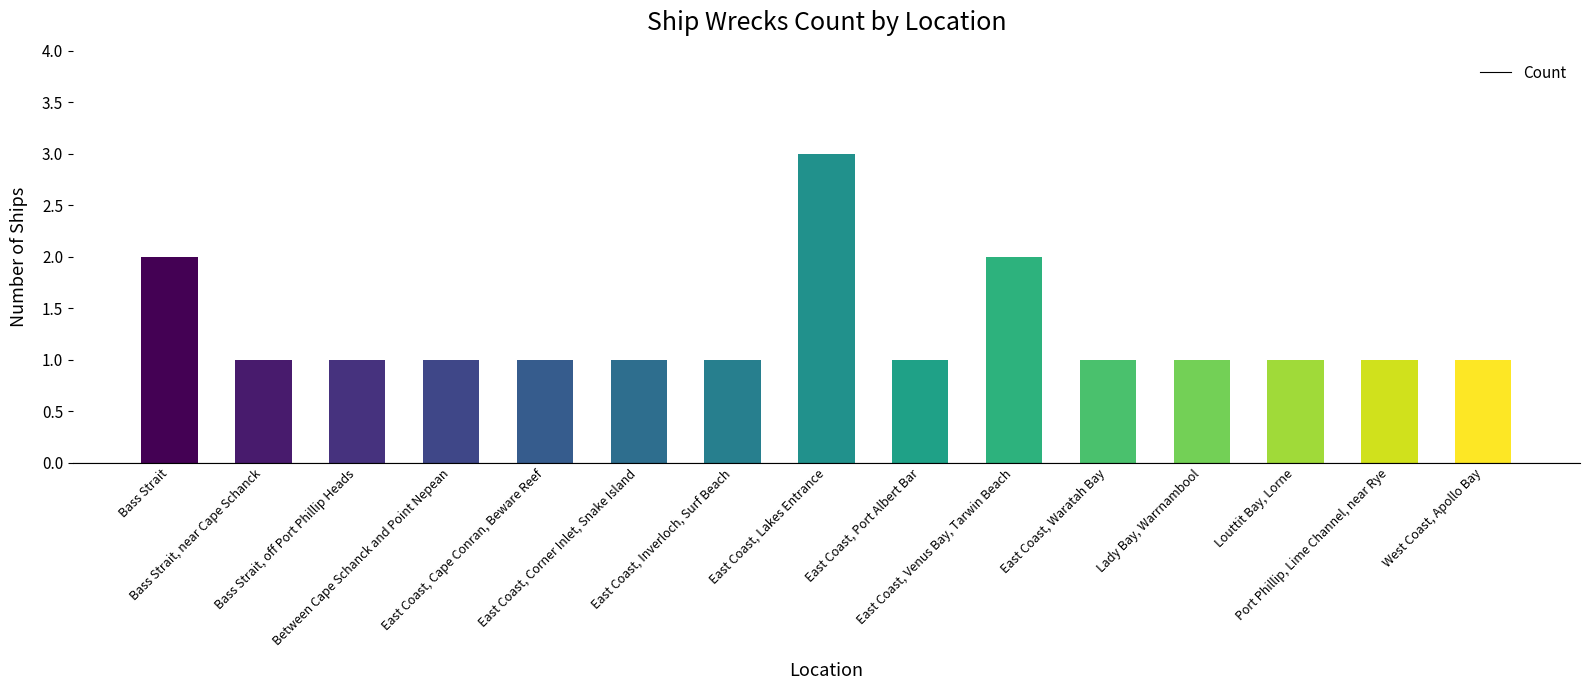

What is the label of the 15th bar from the right?

Bass Strait